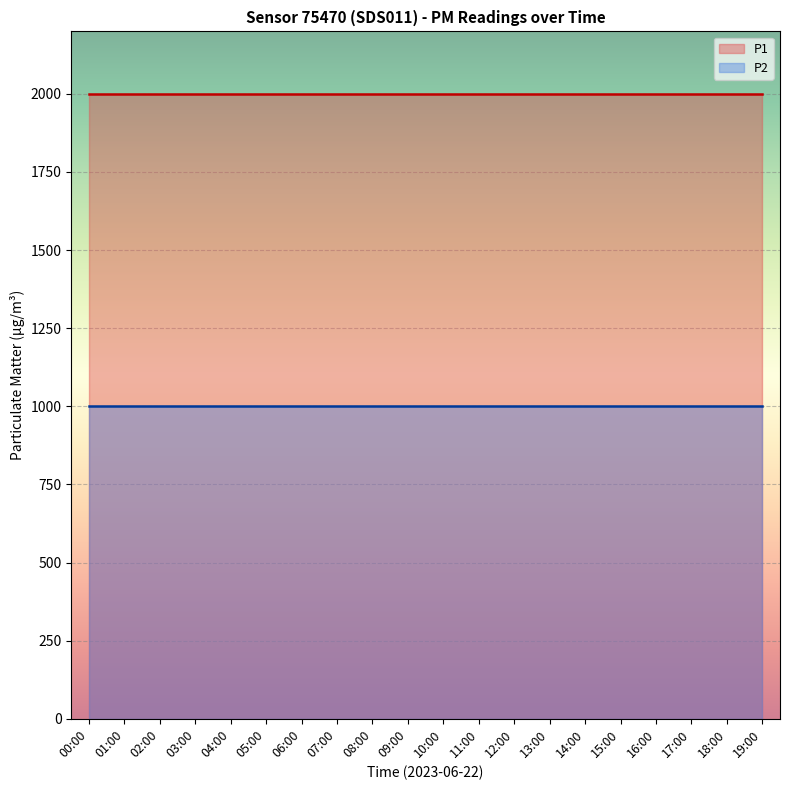

True or false: P2 and P1 intersect in this chart.

False